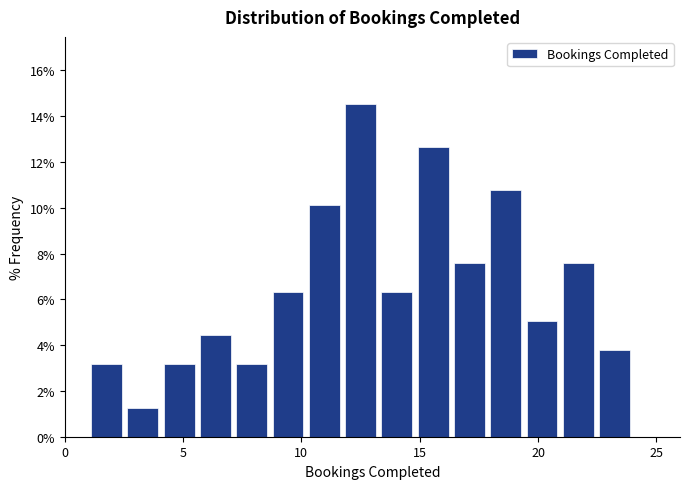

Read against the x-axis, roughly where is the centre of the tallest bar?

12.5